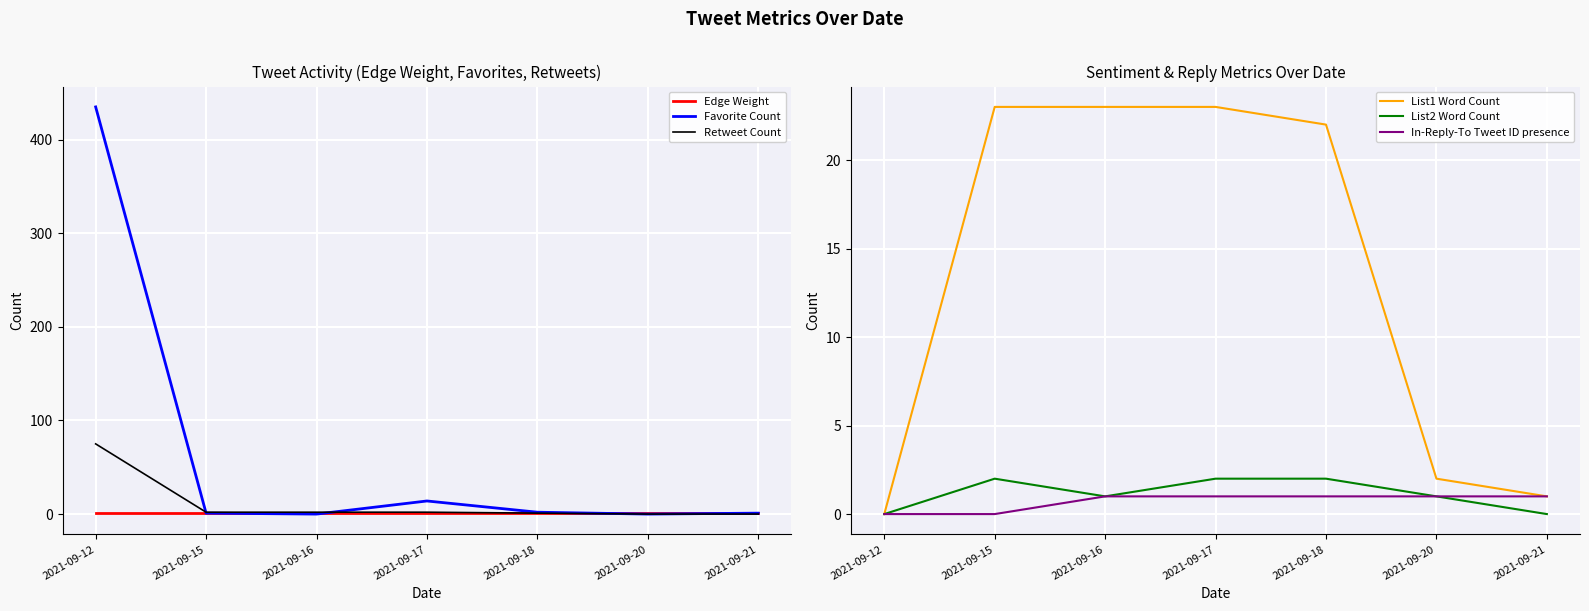

How many In-Reply-To Tweet ID presence values are between 0 and 1?

7